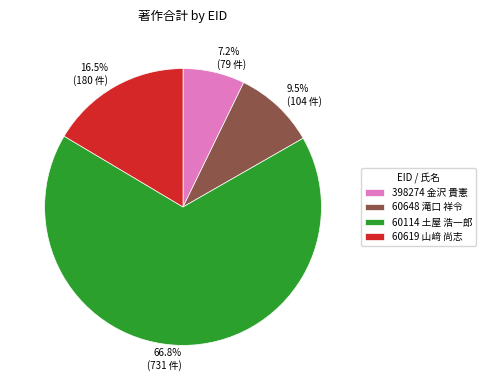

To the nearest percent, what is the difference between the largest and smallest slice percentages?

60%